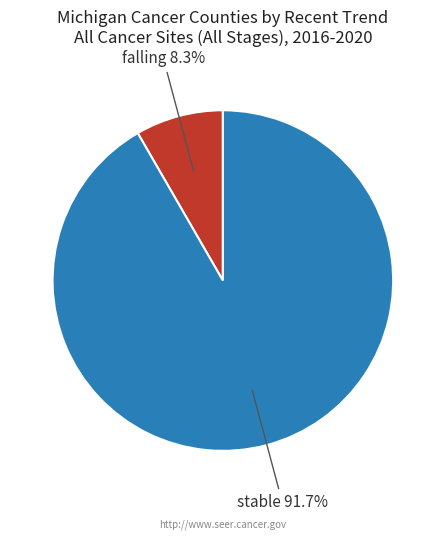

Count the number of slices in the pie.

2